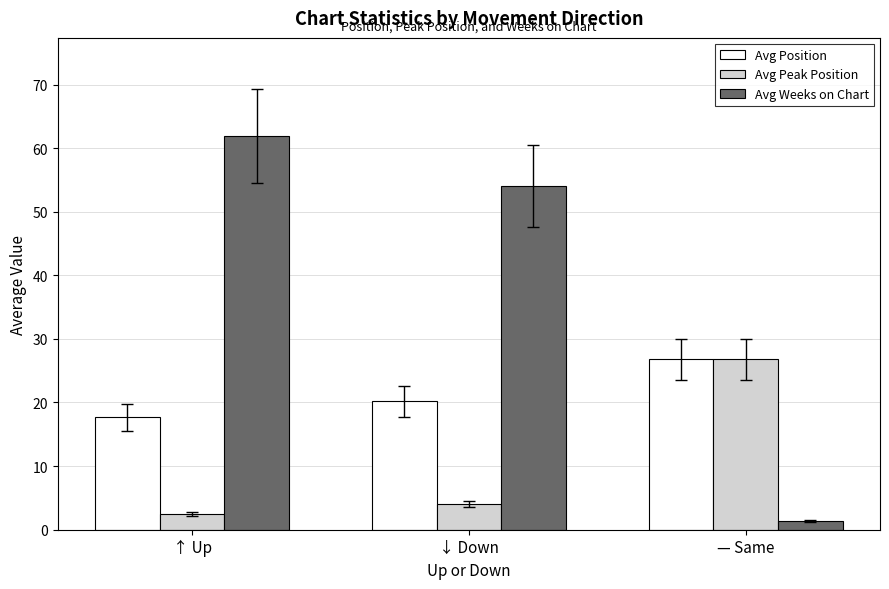

At which category is the sum across all series the highest?

↑ Up